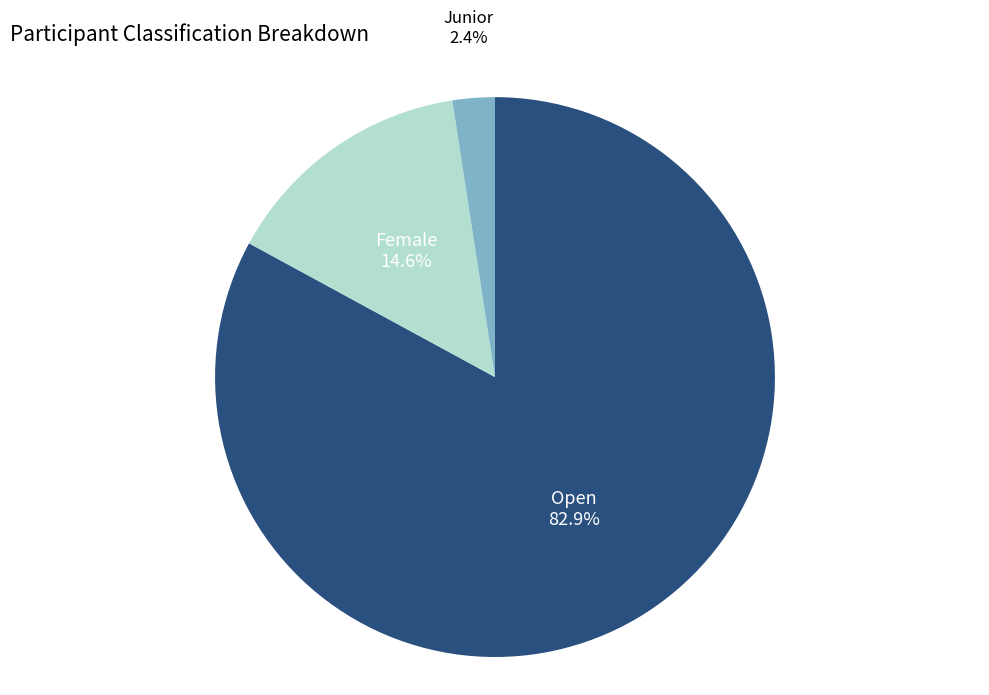

Which category has the smallest portion of the pie?

Junior